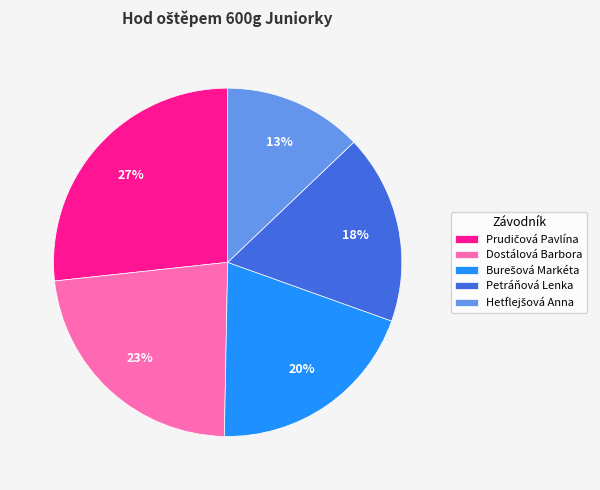

Does any single category account for the majority?

No